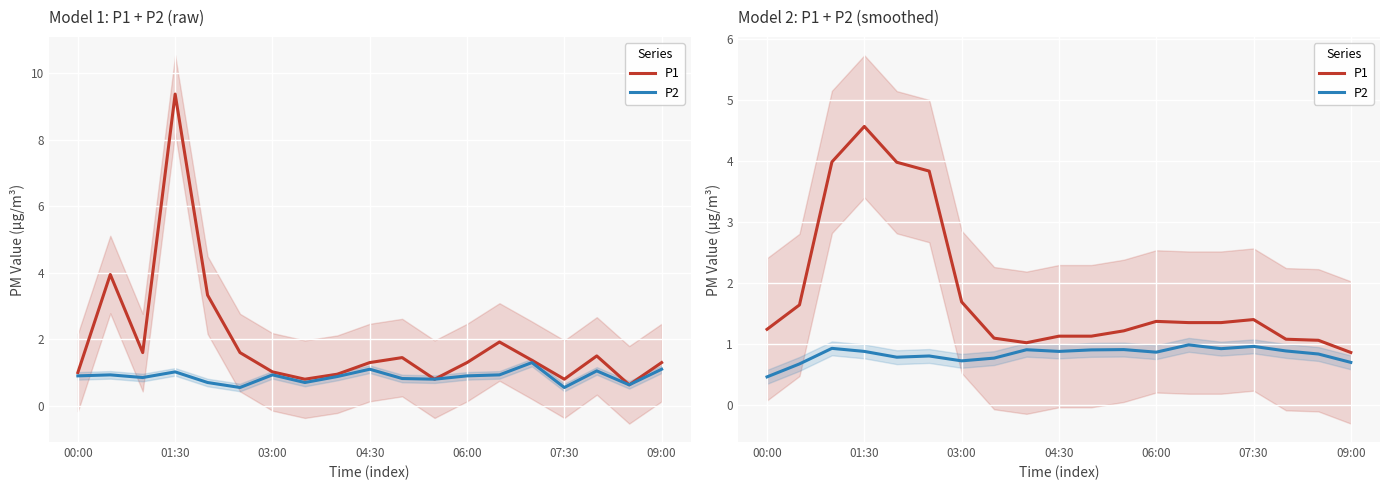

Which category has the lowest value across all series?

00:00